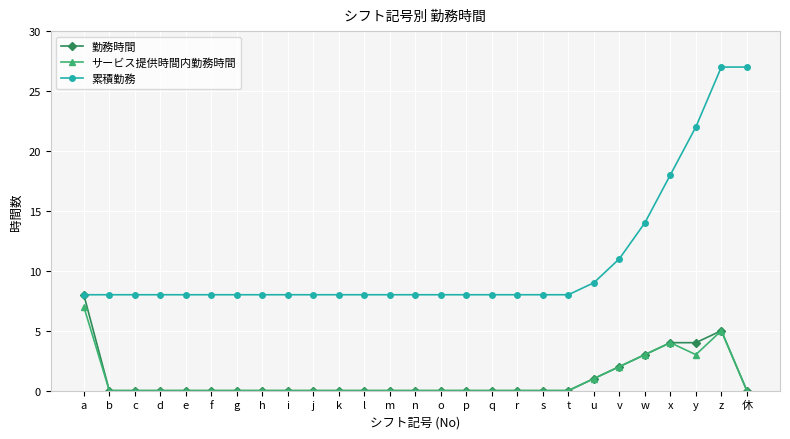

Reading left to right, transcribe all the data shown in this chart.

勤務時間: a=8	b=0	c=0	d=0	e=0	f=0	g=0	h=0	i=0	j=0	k=0	l=0	m=0	n=0	o=0	p=0	q=0	r=0	s=0	t=0	u=1	v=2	w=3	x=4	y=4	z=5	休=0
サービス提供時間内勤務時間: a=7	b=0	c=0	d=0	e=0	f=0	g=0	h=0	i=0	j=0	k=0	l=0	m=0	n=0	o=0	p=0	q=0	r=0	s=0	t=0	u=1	v=2	w=3	x=4	y=3	z=5	休=0
累積勤務: a=8	b=8	c=8	d=8	e=8	f=8	g=8	h=8	i=8	j=8	k=8	l=8	m=8	n=8	o=8	p=8	q=8	r=8	s=8	t=8	u=9	v=11	w=14	x=18	y=22	z=27	休=27